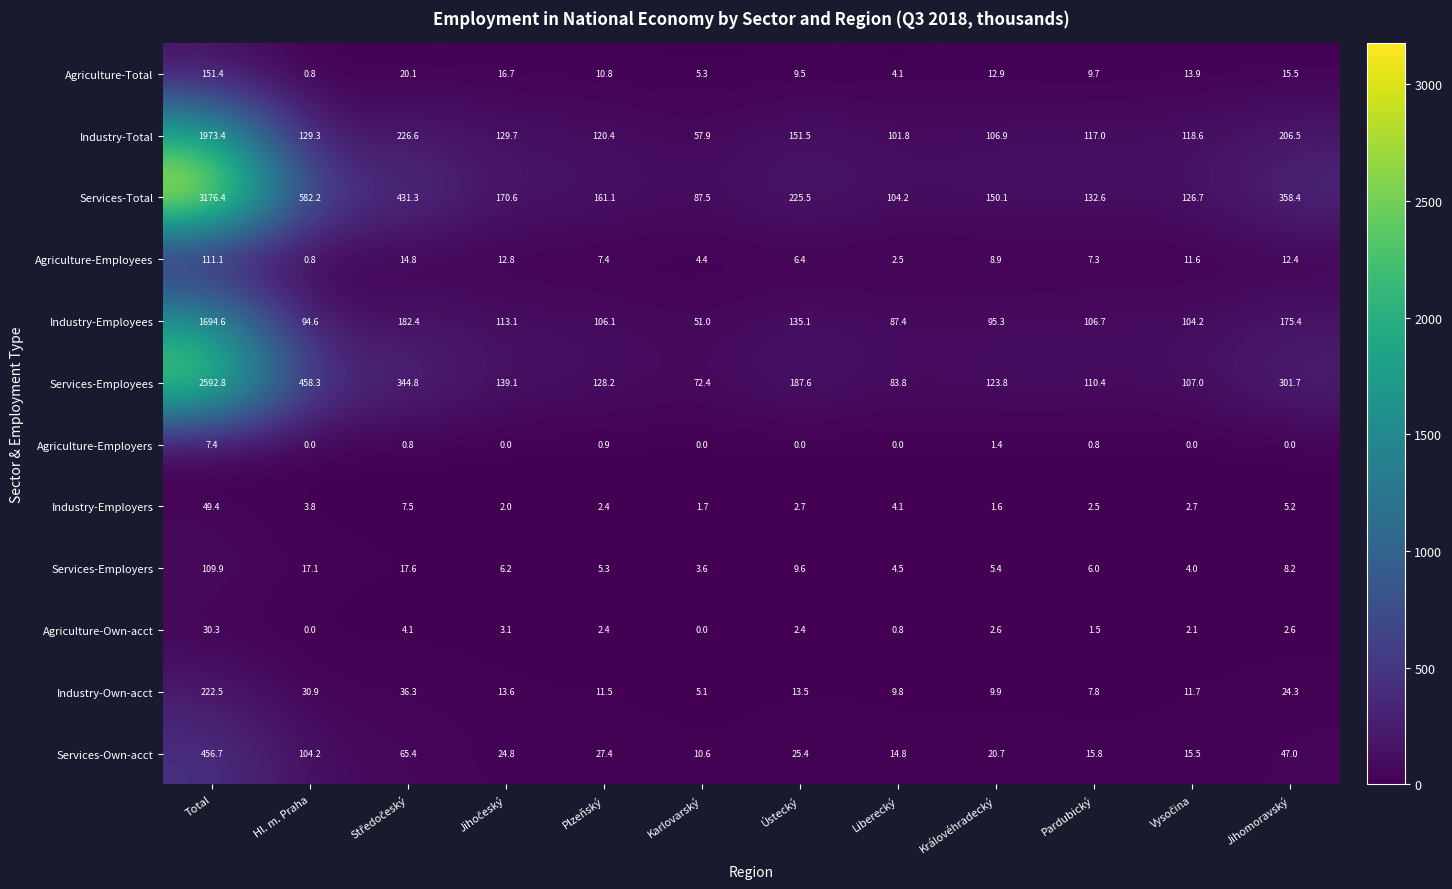

At which category is the sum across all series the highest?

Total